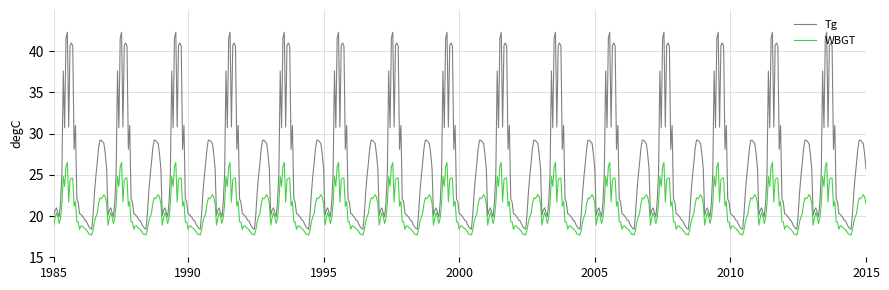

List the series in order of their peak value, lowest first.

WBGT, Tg